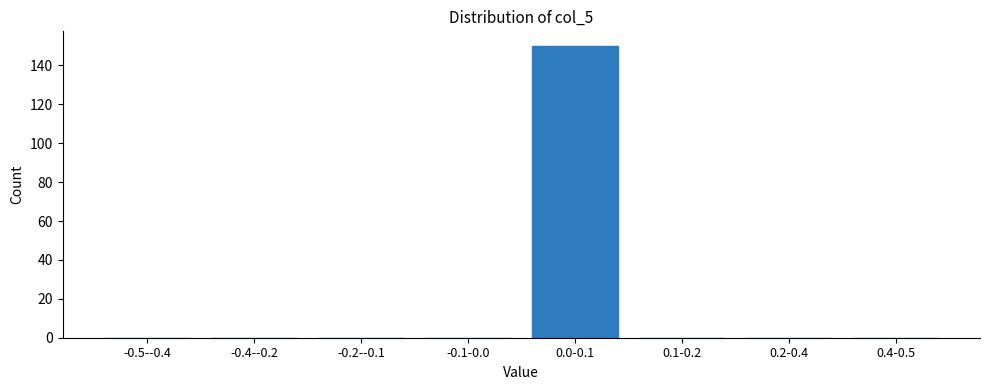

Reading right to left, what are all the values shown in this chart?

0.4-0.5=0	0.2-0.4=0	0.1-0.2=0	0.0-0.1=150	-0.1-0.0=0	-0.2--0.1=0	-0.4--0.2=0	-0.5--0.4=0